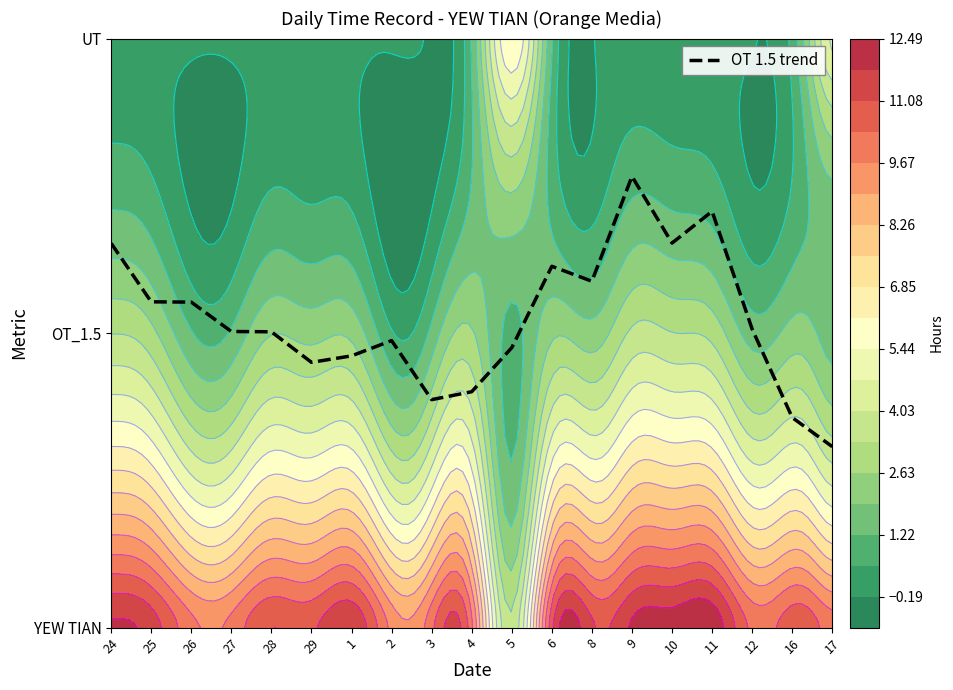

True or false: the data shows 1.0 at 16.

False